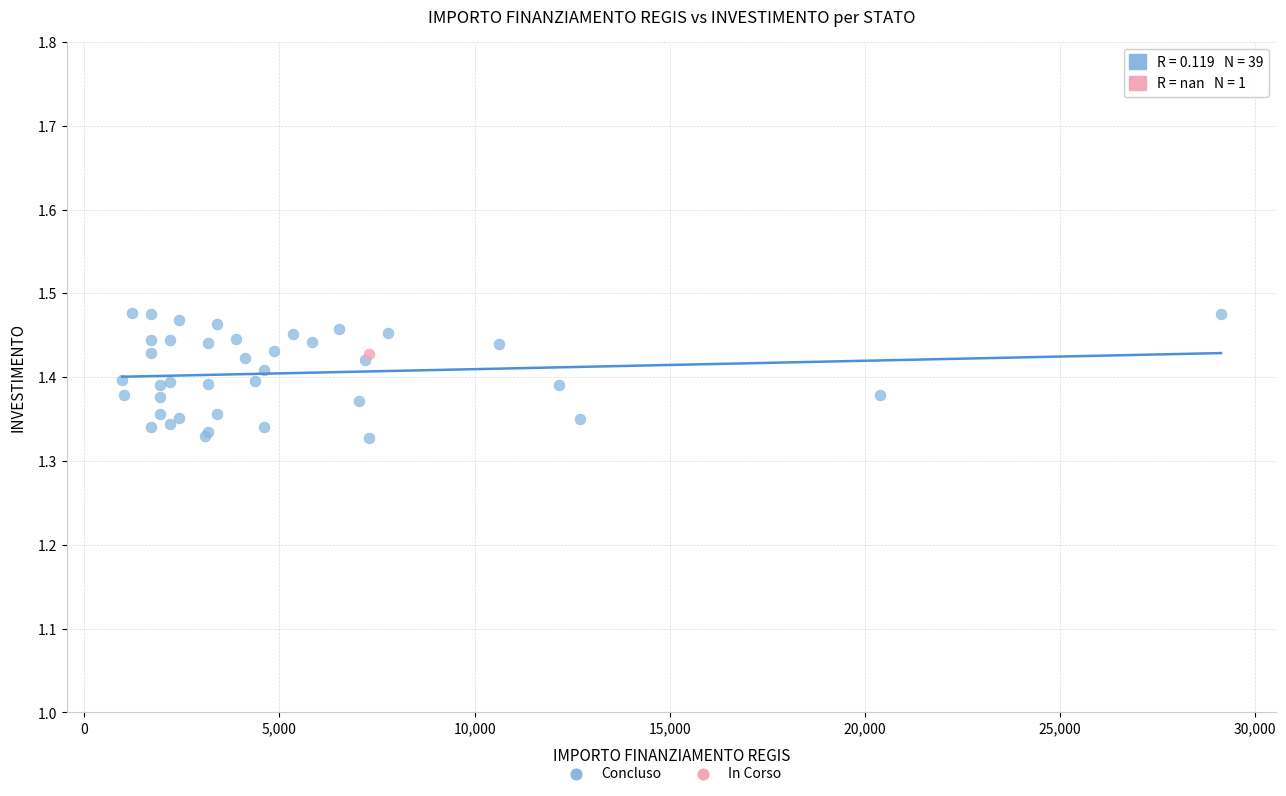

What are all the series names shown in the legend?

Concluso, In Corso